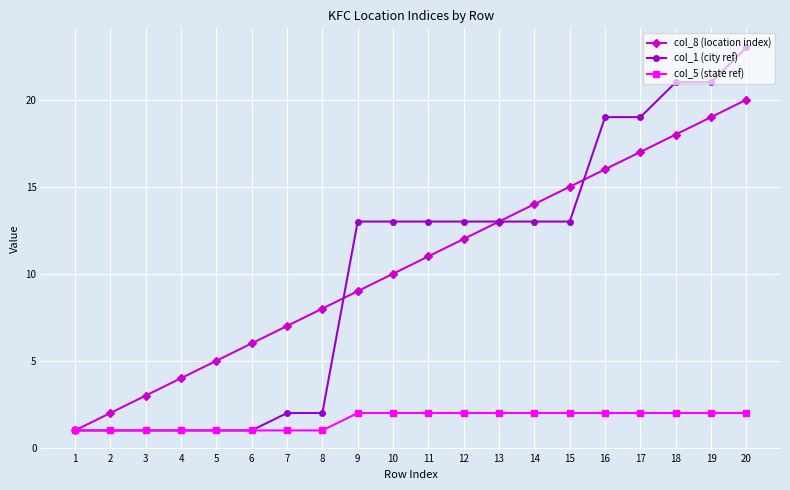

At which category is the sum across all series the highest?

20